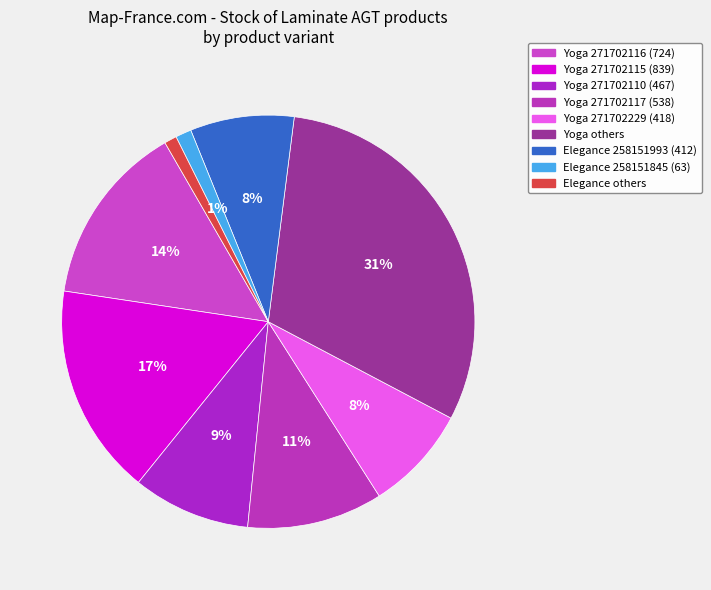

How many segments does this pie chart have?

9